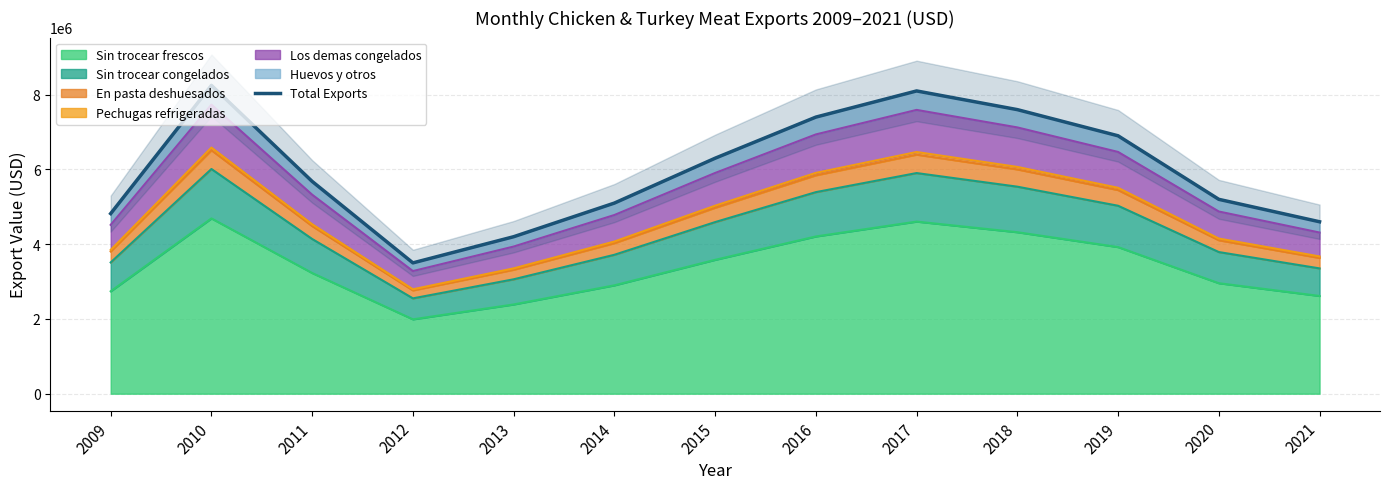

Reading right to left, what are all the values shown in this chart?

2021=4600000.0	2020=5200000.0	2019=6900000.0	2018=7600000.0	2017=8100000.0	2016=7400000.0	2015=6300000.0	2014=5100000.0	2013=4200000.0	2012=3500000.0	2011=5679624.4	2010=8249093.7	2009=4818719.1